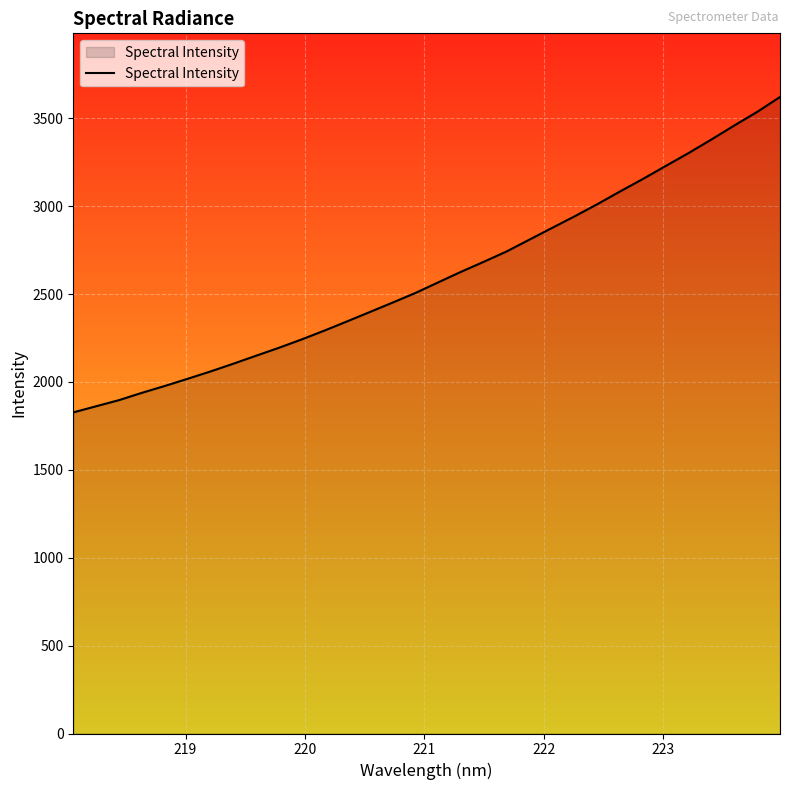

What is the difference between the maximum and minimum values?

1794.4